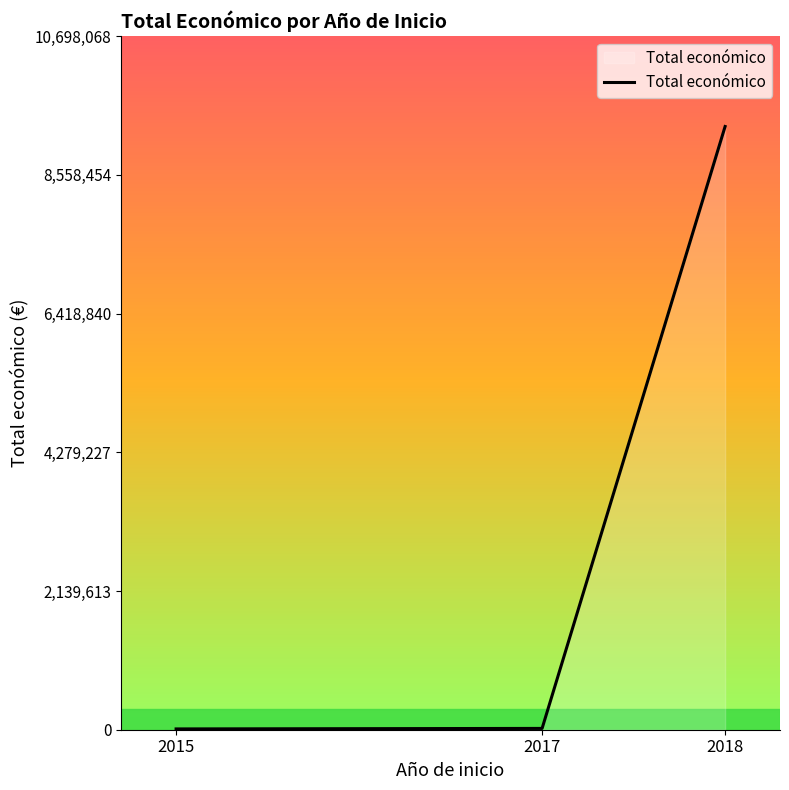

What is the greatest value displayed?

9302668